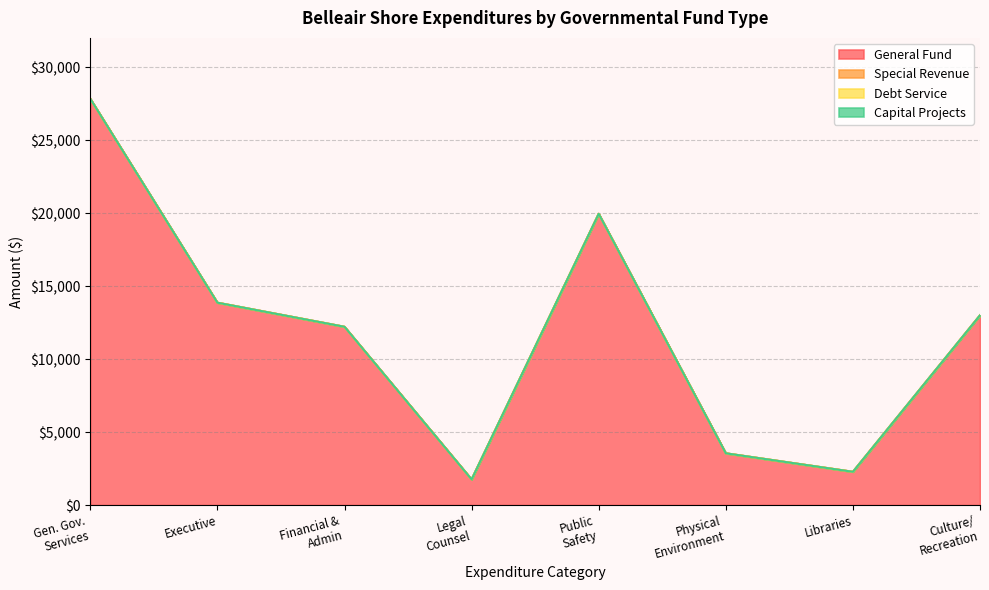

Does the chart have visible grid lines?

Yes